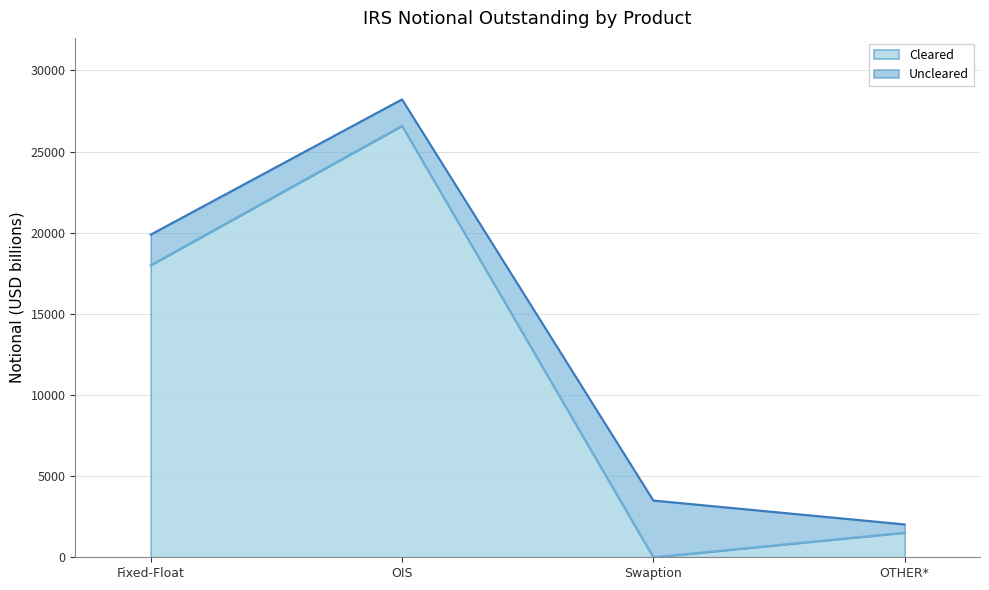

What value does the data have at OIS?

26585